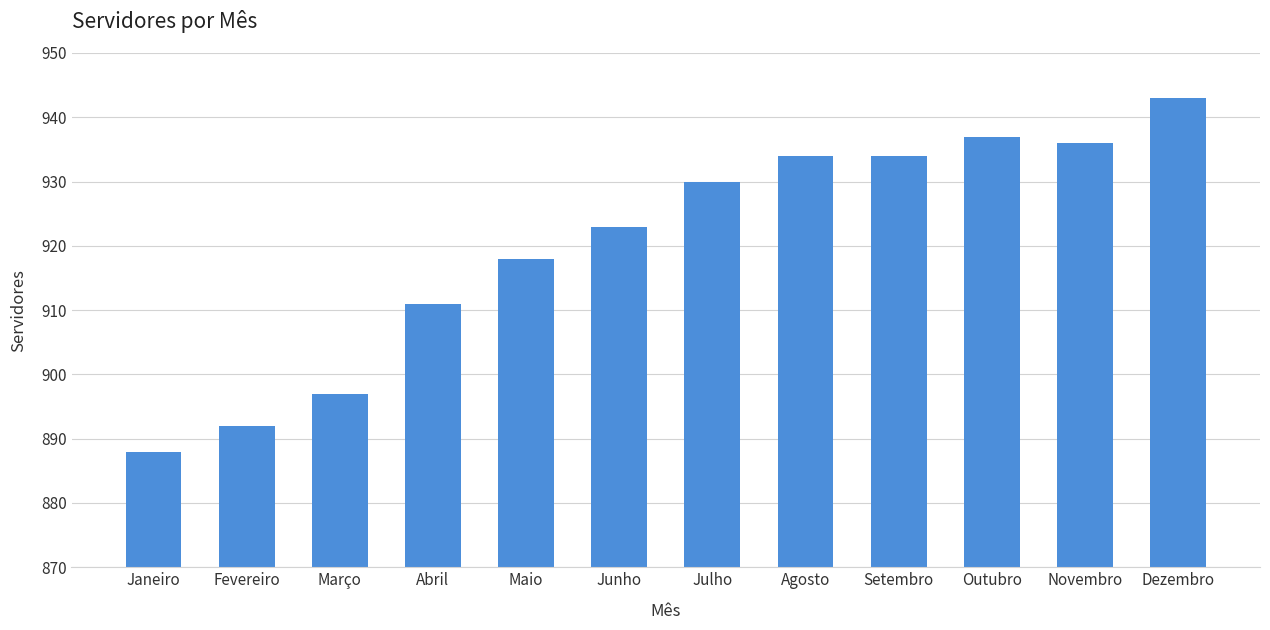

True or false: the data shows 1354 at Julho.

False